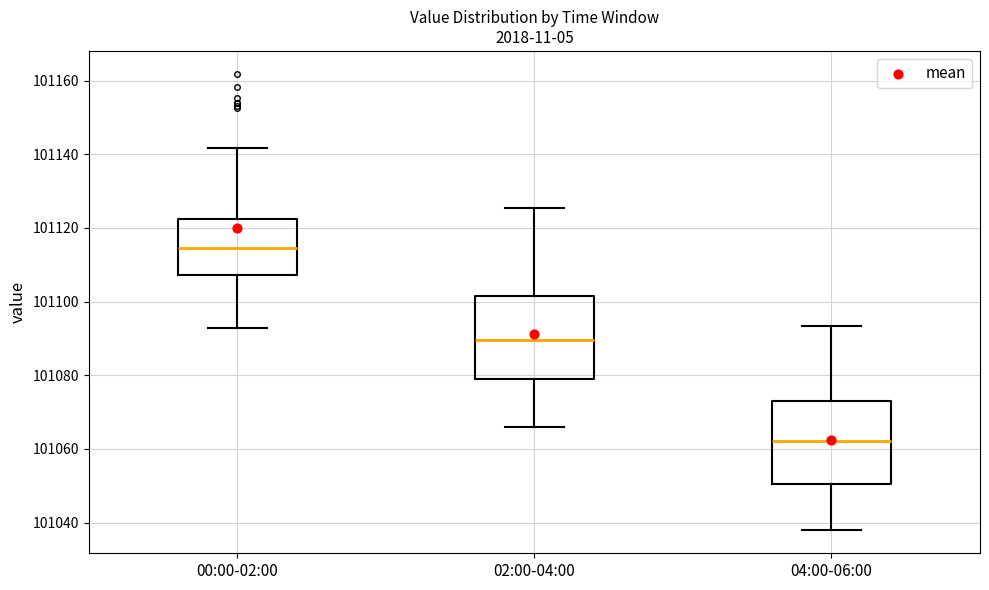

Reading left to right, read every box against the y-axis: the position of its median line, the range the box covers, and the ends of its whiskers. The values are not printed on the chart, so give them approximately, as read against the axis.

00:00-02:00: median 101114, box 101108 to 101122, whiskers 101092 to 101142
02:00-04:00: median 101090, box 101078 to 101102, whiskers 101066 to 101126
04:00-06:00: median 101062, box 101050 to 101074, whiskers 101038 to 101094